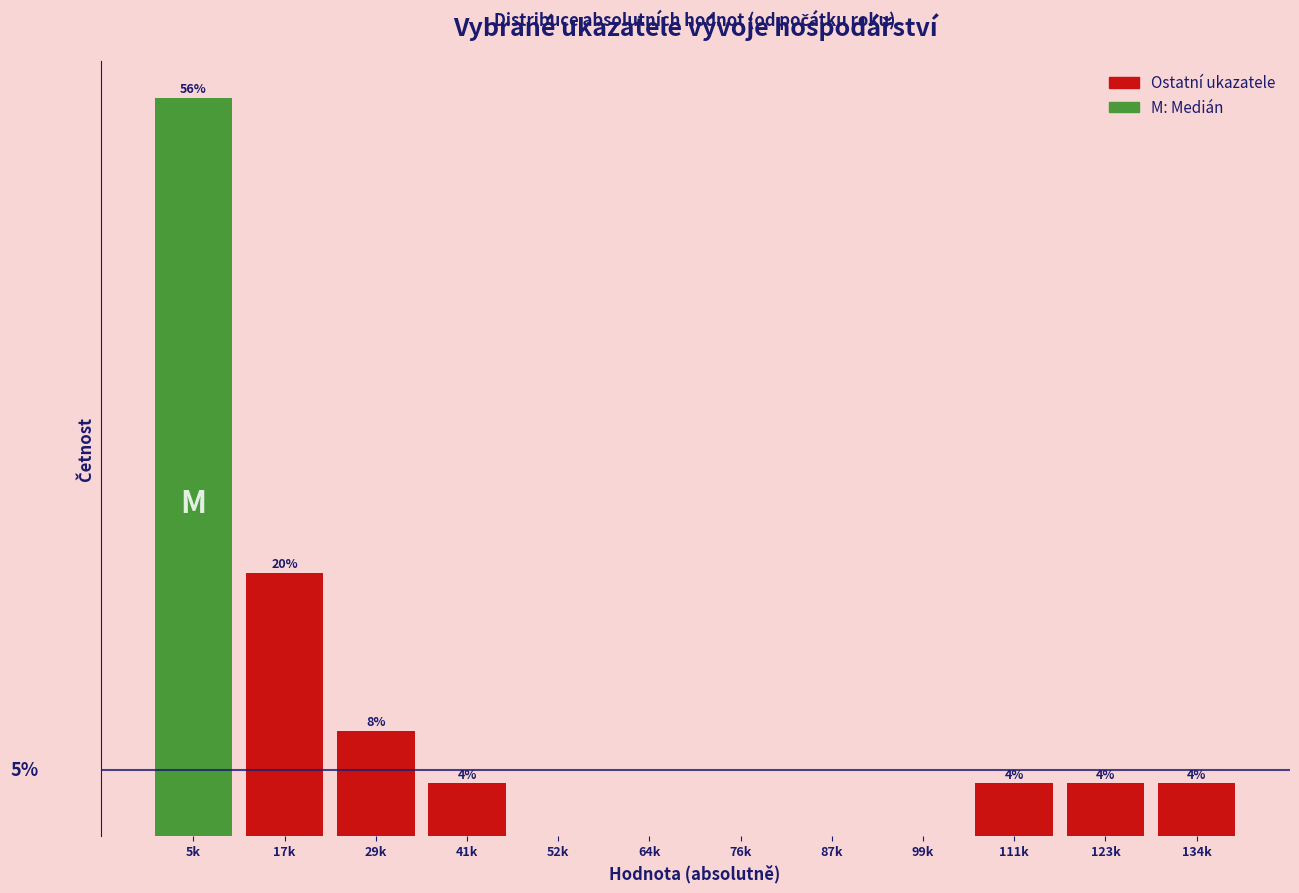

Between 134k and 87k, which is larger?

134k